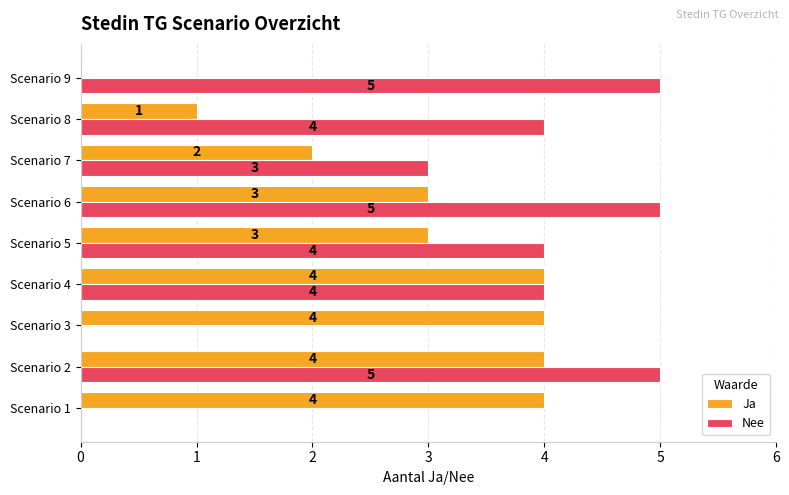

How many positive values does the Ja series have?

8